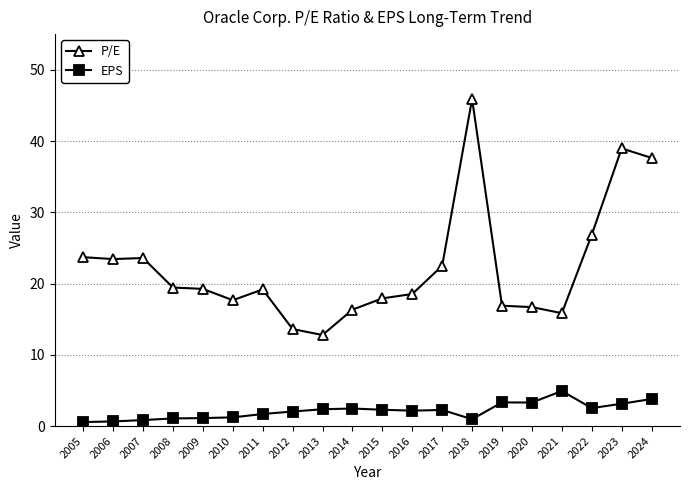

True or false: P/E and EPS cross at least once.

False